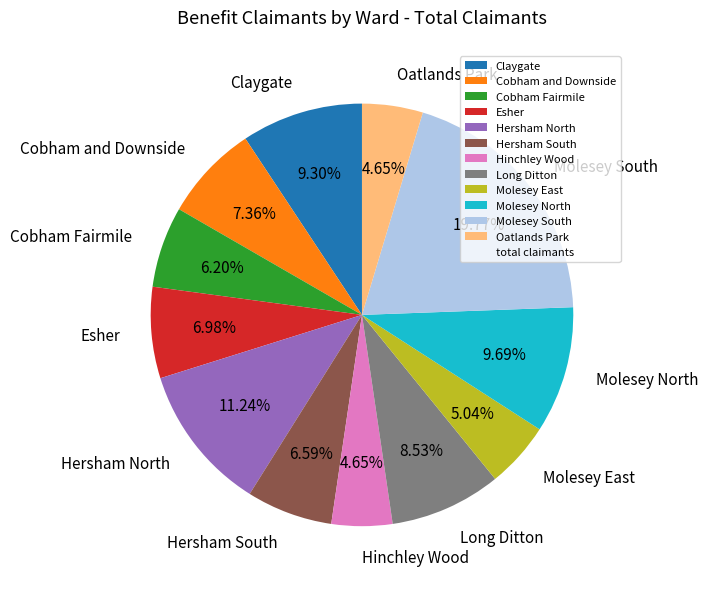

Which category has the biggest portion of the pie?

Molesey South